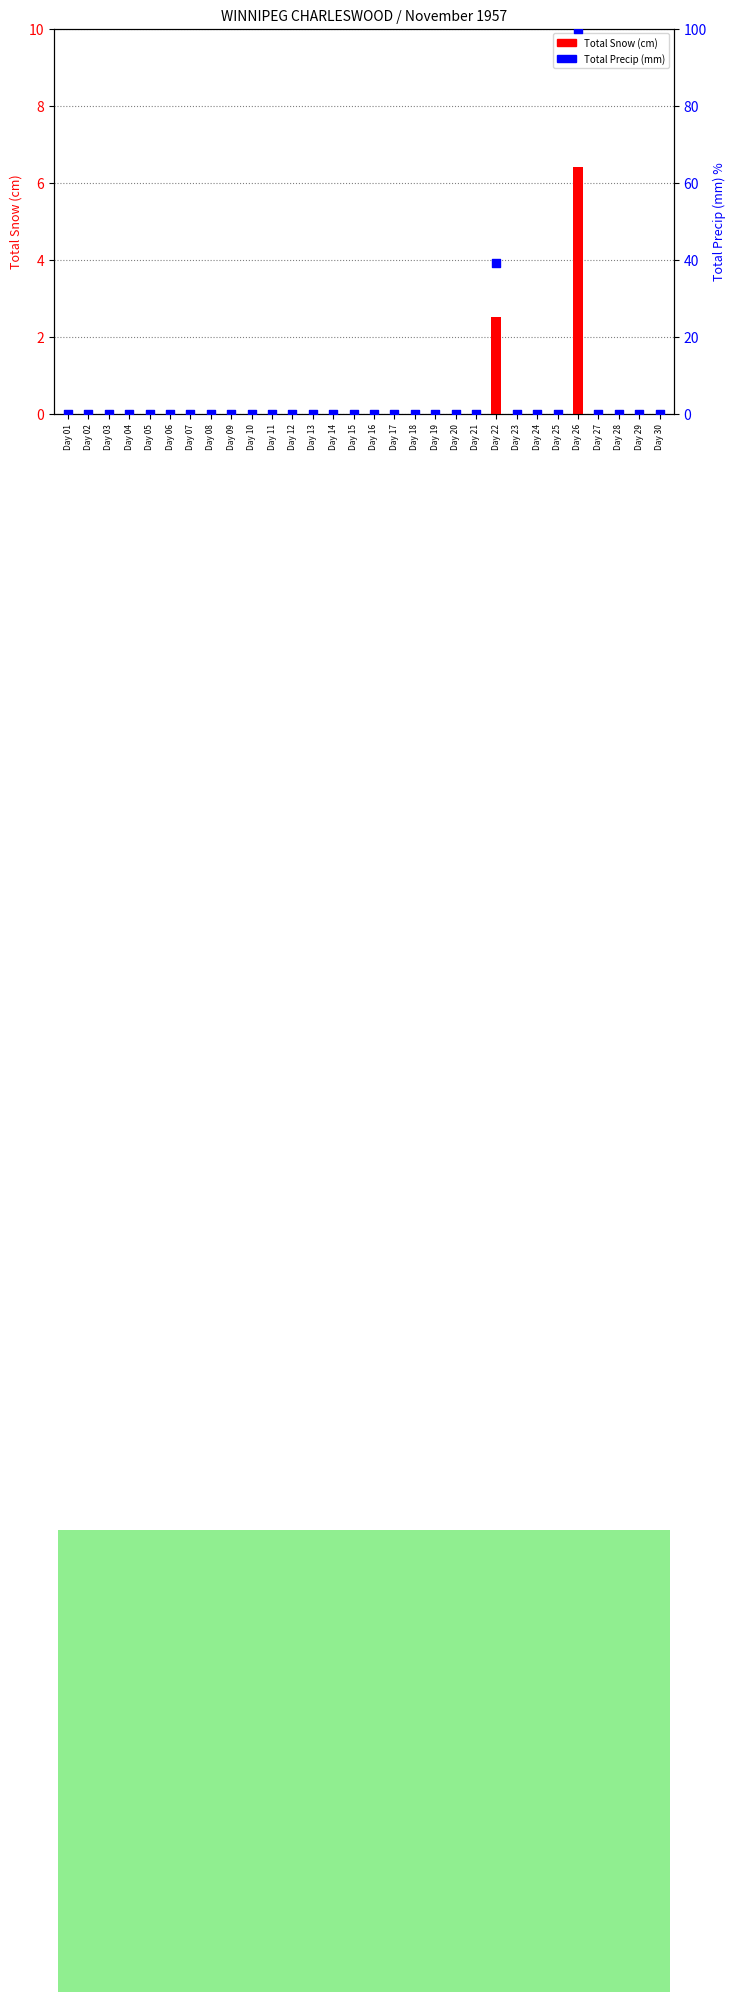

Which series has the largest total across all categories?

Total Precip (mm)